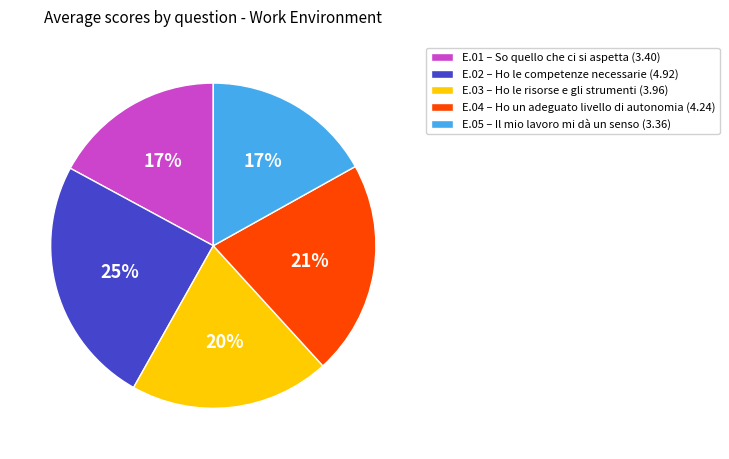

Is there any slice that represents more than half of the pie?

No